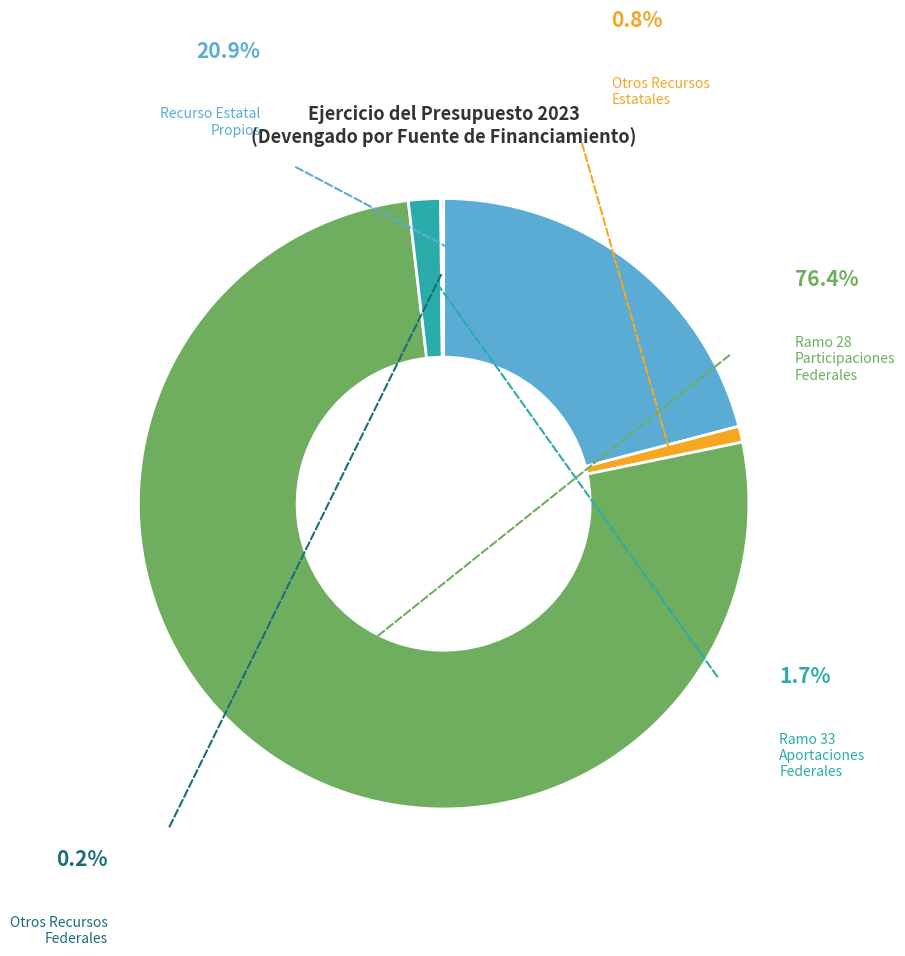

Is Otros Recursos Estatales the majority of the pie?

No